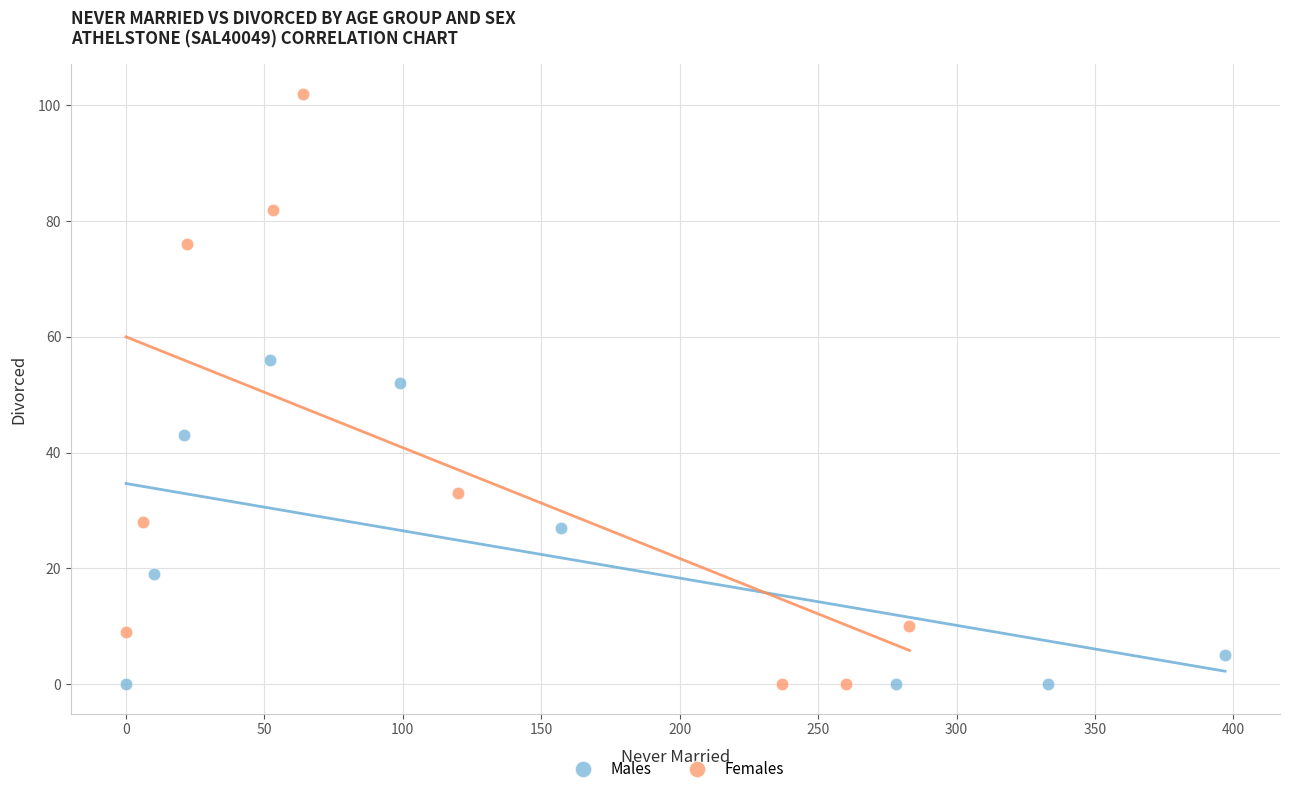

Which series contains the highest Y value?

Females